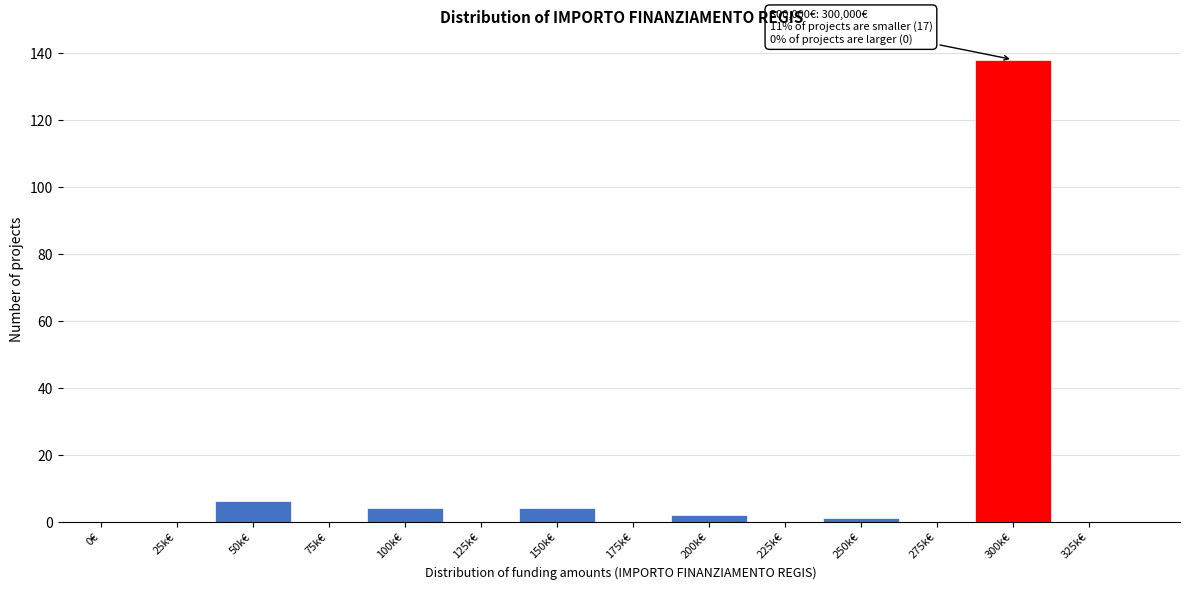

Reading left to right, transcribe all the data shown in this chart.

0€=0	25k€=0	50k€=6	75k€=0	100k€=4	125k€=0	150k€=4	175k€=0	200k€=2	225k€=0	250k€=1	275k€=0	300k€=138	325k€=0